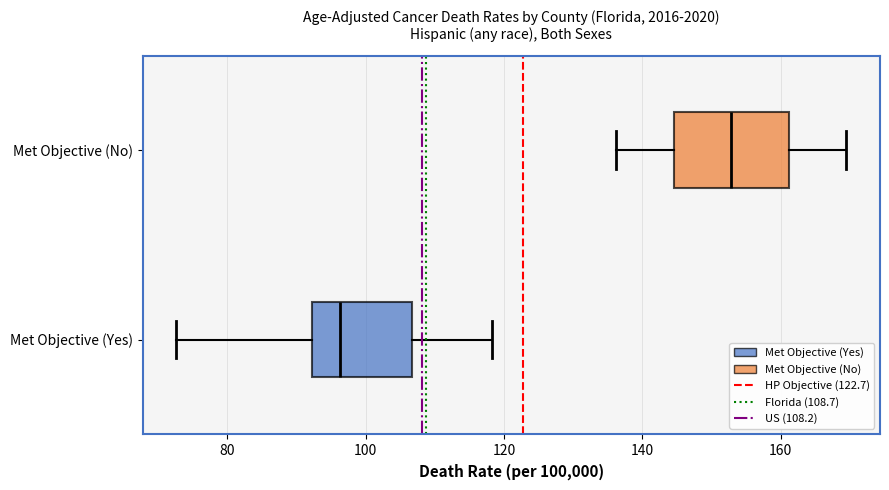

Reading bottom to top, transcribe this box plot: for each box, give where its median line is, the range the box spans, and where its two whiskers end, as read against the x-axis. The values are not printed on the chart, so give them approximately, as read against the axis.

Met Objective (Yes): median 96, box 92 to 106, whiskers 72 to 118
Met Objective (No): median 152, box 144 to 162, whiskers 136 to 170